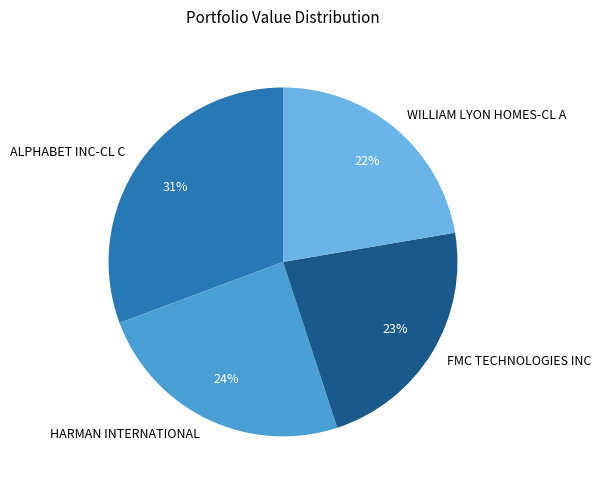

Which has a higher value, WILLIAM LYON HOMES-CL A or HARMAN INTERNATIONAL?

HARMAN INTERNATIONAL